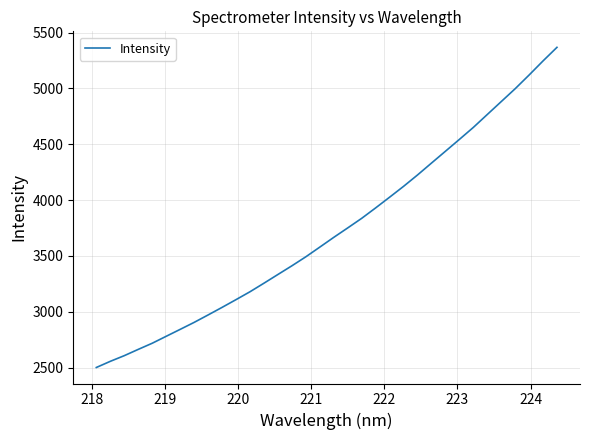

What is the sum of all values?

126844.2